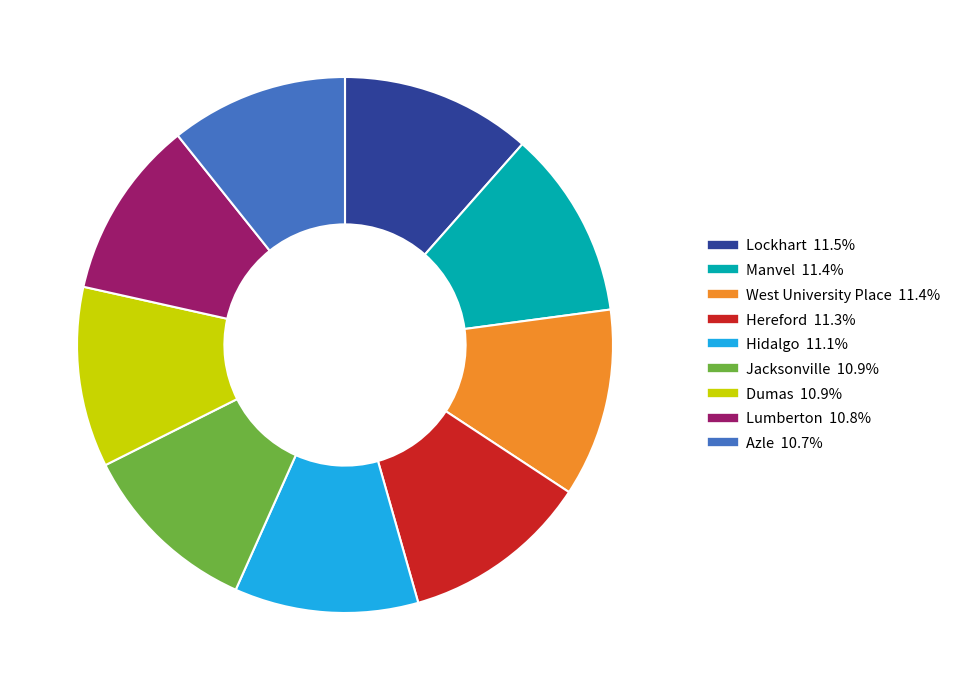

Combined, do Hereford and Lockhart account for over 50%?

No